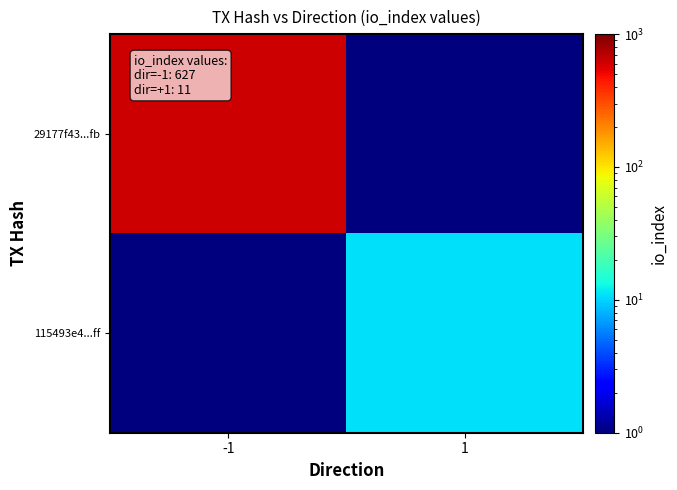

What is the total value across all series at -1?

627.1